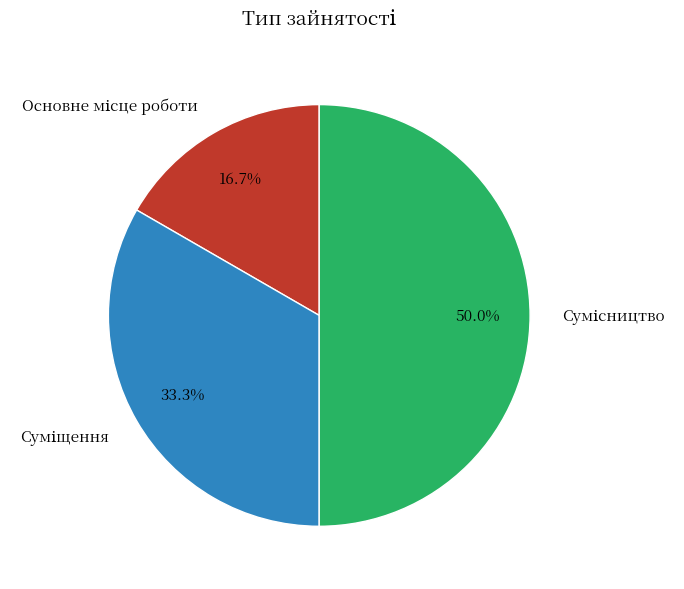

How many slices are in this pie chart?

3